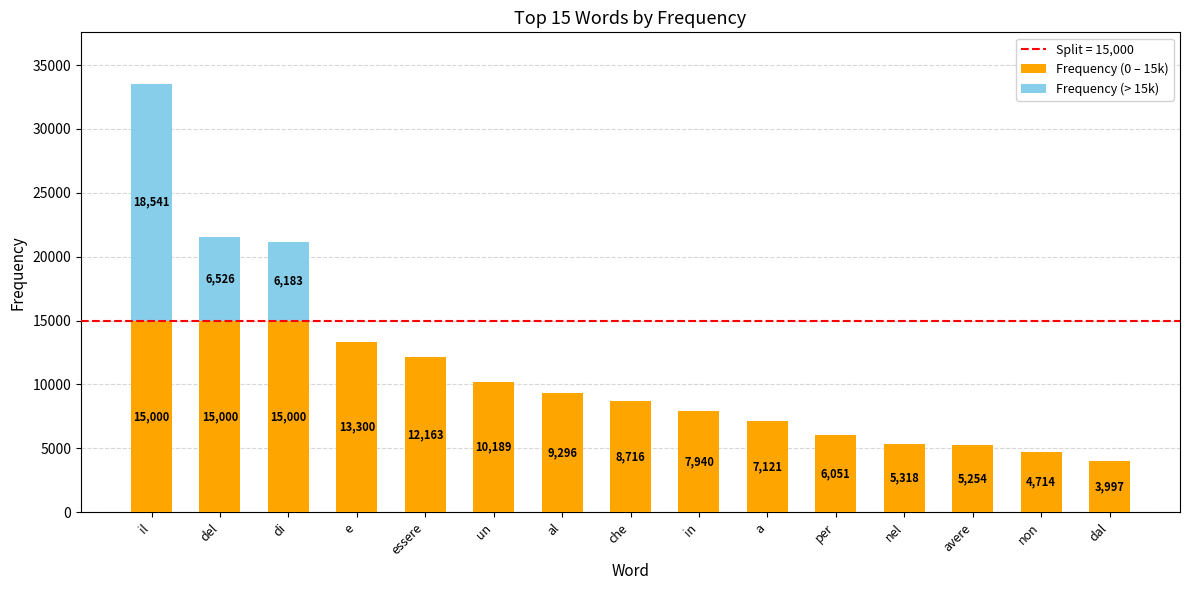

Is it true that Frequency (0 – 15k) equals 1597 at dal?

False